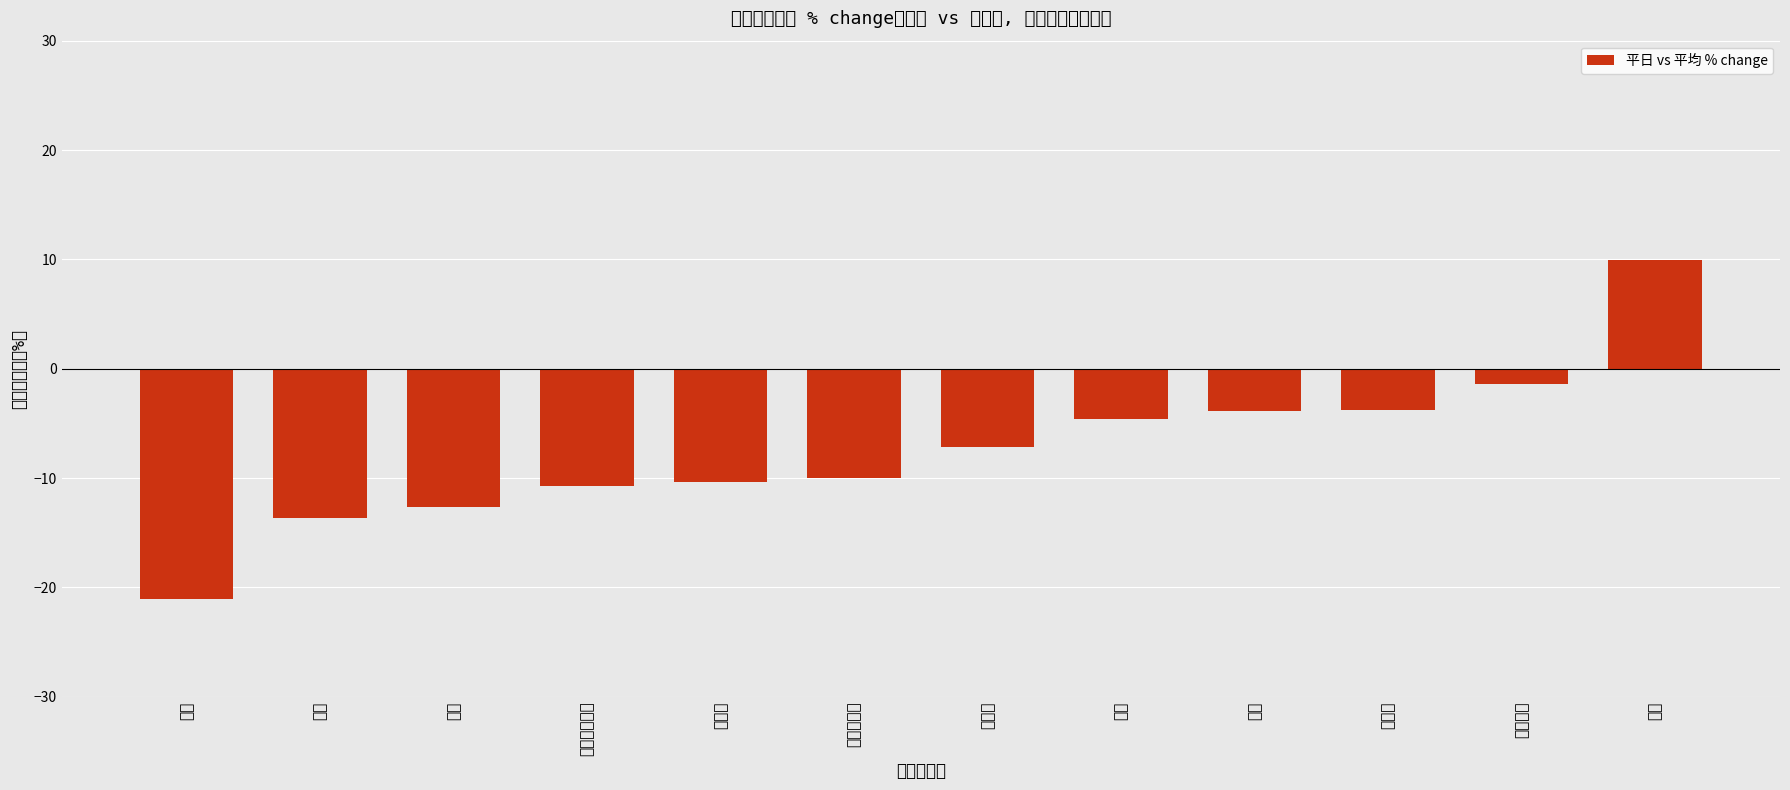

At which category does the chart reach its minimum across all series?

外食